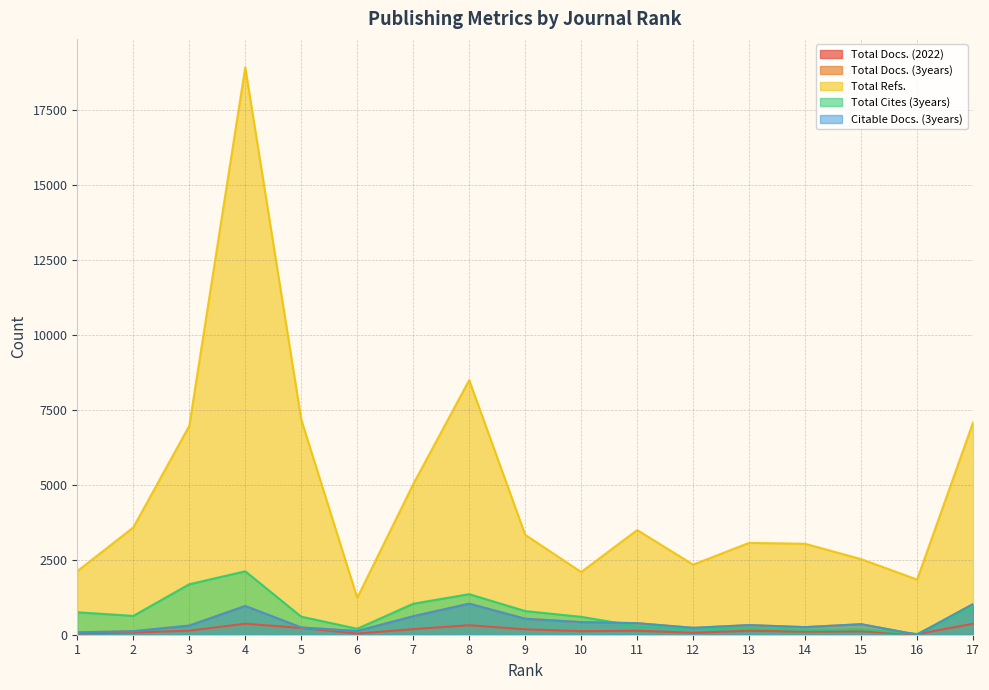

Which category has the lowest value in the Total Cites (3years) series?

16